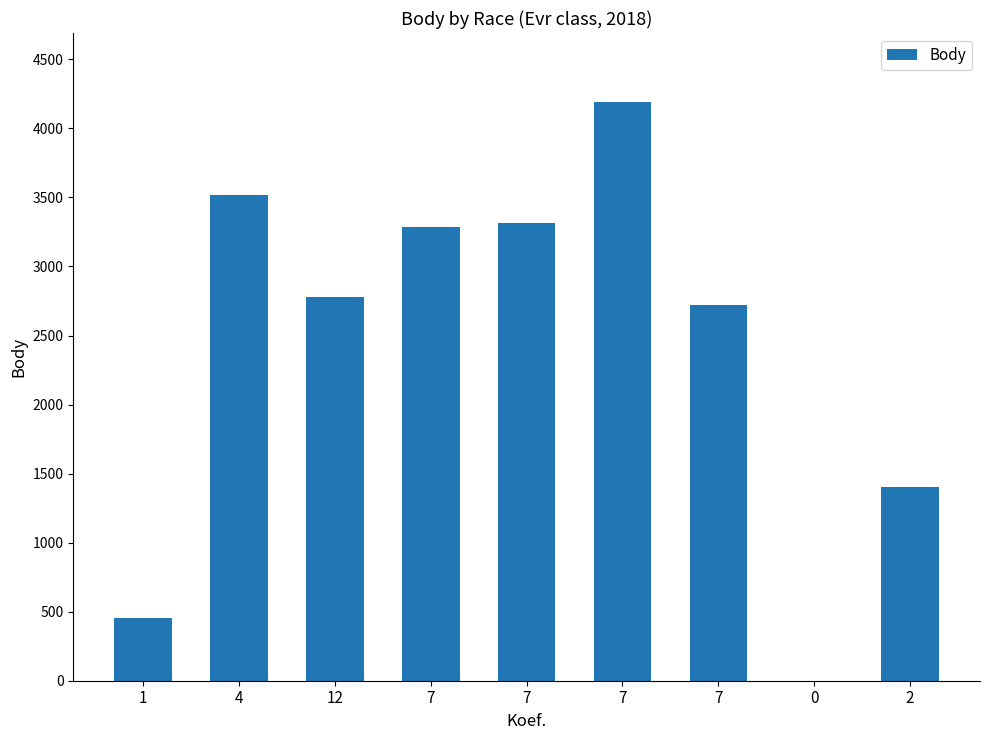

How many values are above zero?

8